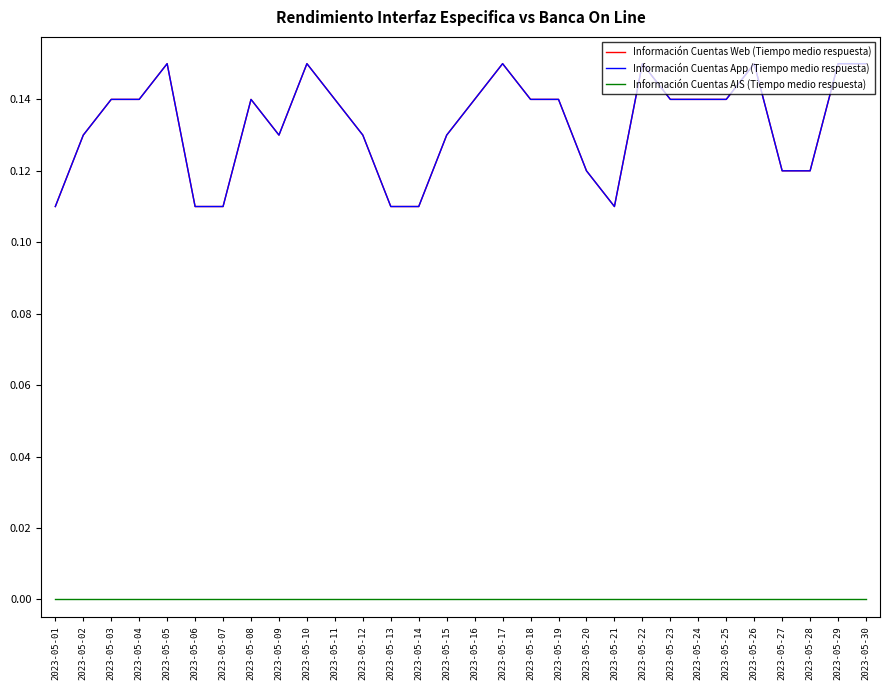

How many lines are shown in the chart?

3